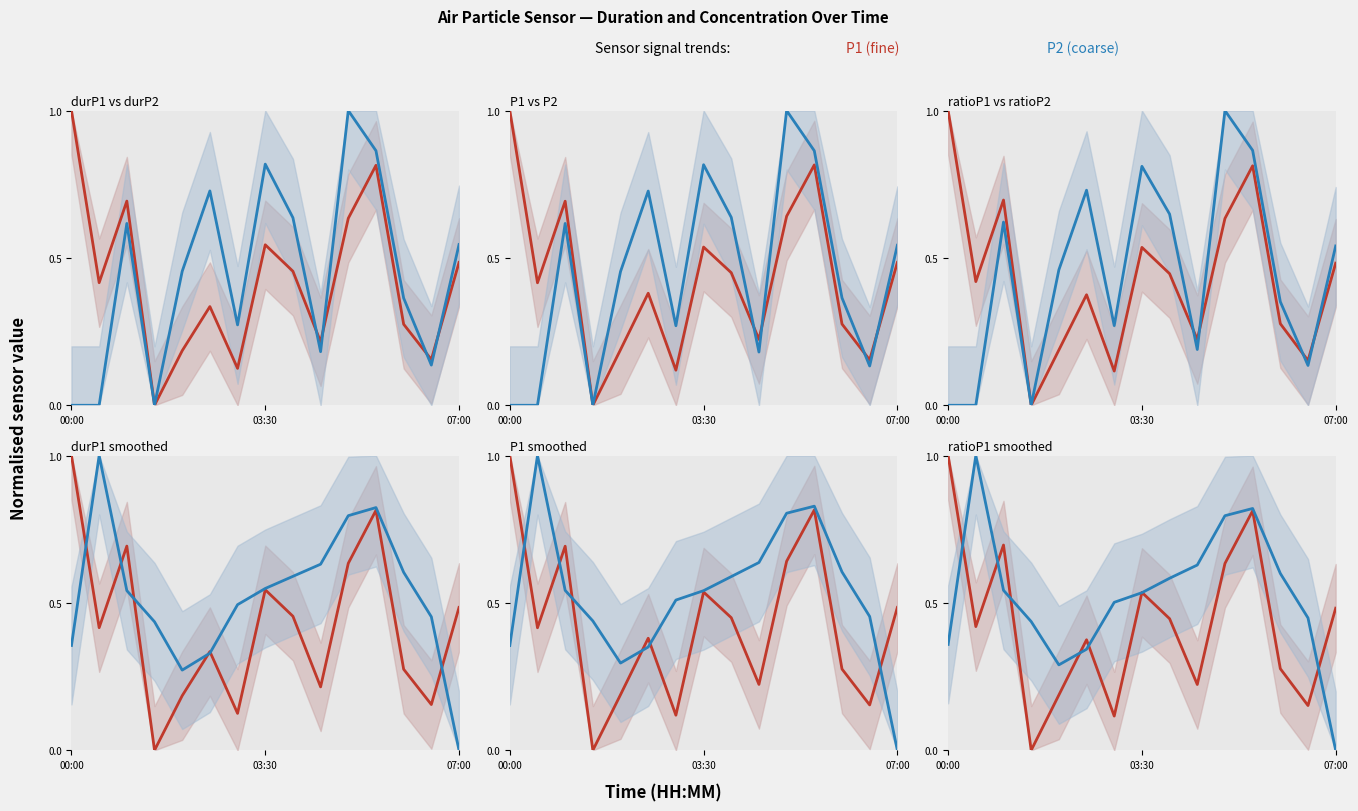

Reading right to left, extract all data points from this chart.

durP1: 0.5	0.2	0.3	0.8	0.6	0.2	0.5	0.5	0.1	0.3	0.2	0.0	0.7	0.4	1.0
durP2: 0.5	0.1	0.4	0.9	1.0	0.2	0.6	0.8	0.3	0.7	0.5	0.0	0.6	0.0	0.0
P1: 0.5	0.2	0.3	0.8	0.6	0.2	0.4	0.5	0.1	0.4	0.2	0.0	0.7	0.4	1.0
P2: 0.5	0.1	0.4	0.9	1.0	0.2	0.6	0.8	0.3	0.7	0.5	0.0	0.6	0.0	0.0
ratioP1: 0.5	0.2	0.3	0.8	0.6	0.2	0.4	0.5	0.1	0.4	0.2	0.0	0.7	0.4	1.0
ratioP2: 0.5	0.1	0.4	0.9	1.0	0.2	0.6	0.8	0.3	0.7	0.5	0.0	0.6	0.0	0.0